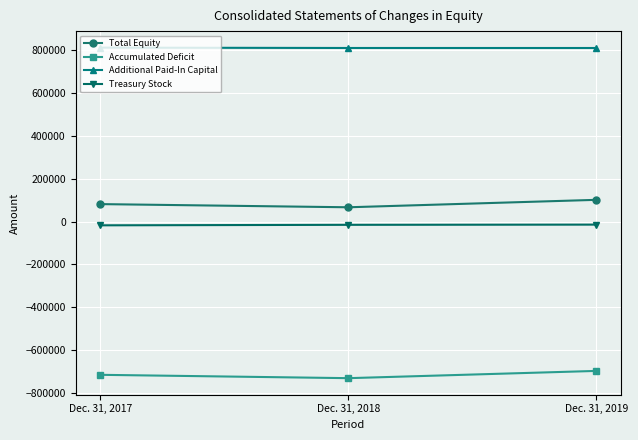

Which series has the widest spread of values?

Total Equity